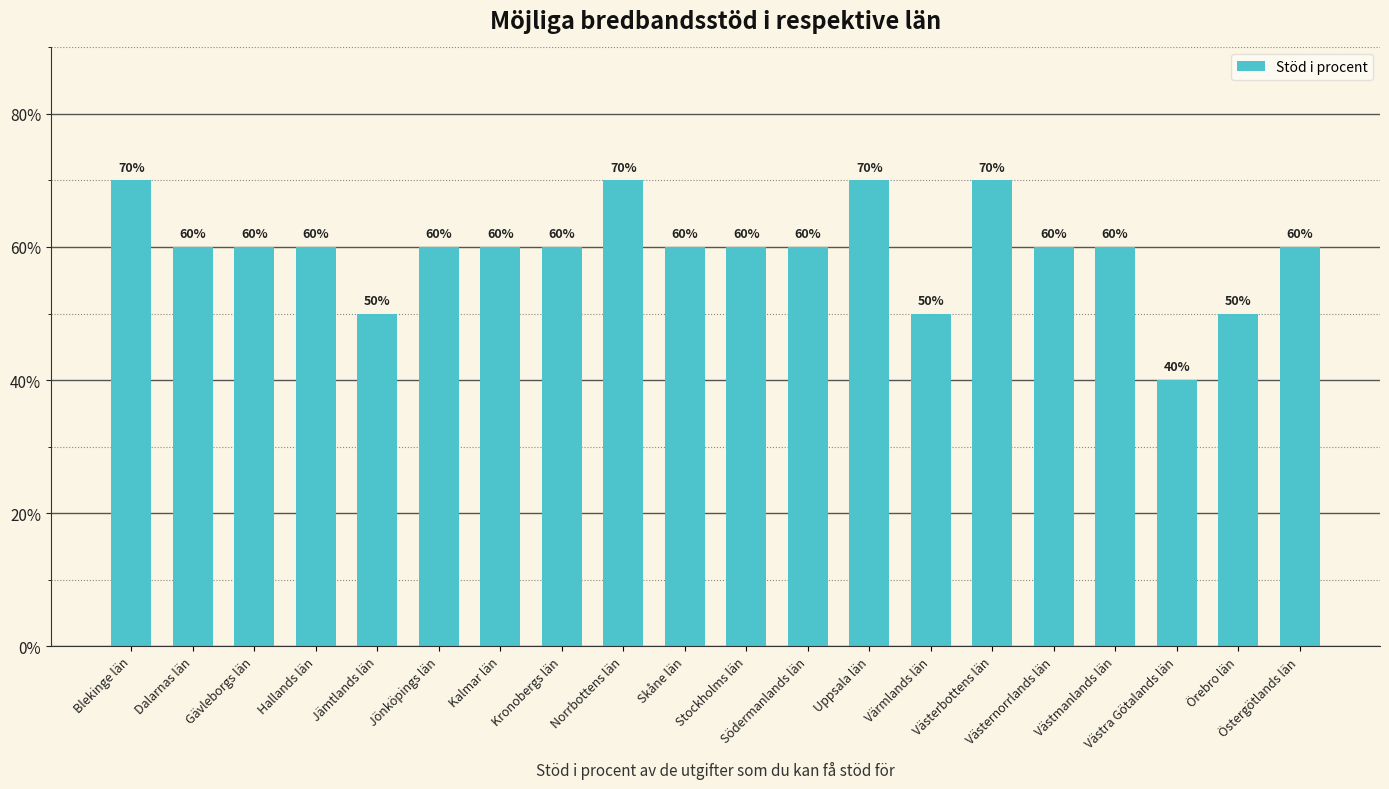

What is the label of the 1st bar from the right?

Östergötlands län